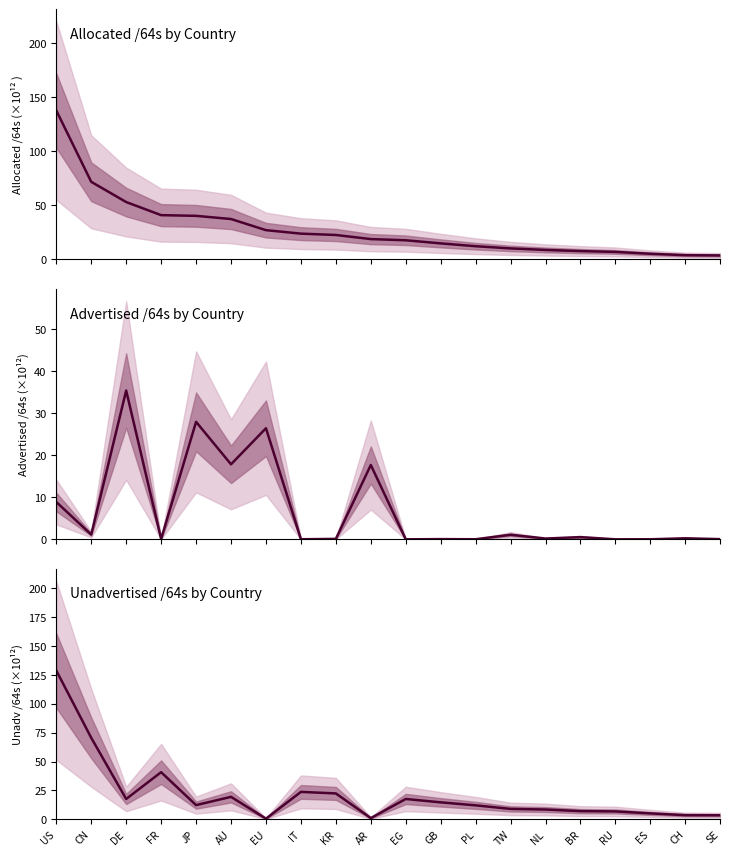

Reading left to right, what are all the values shown in this chart?

Allocated /64s by Country: 137.7	71.7	53.0	40.9	40.2	37.3	27.0	23.8	22.5	18.7	17.6	14.8	12.1	10.1	8.7	7.6	6.9	5.1	3.9	3.6
Advertised /64s by Country: 8.9	1.1	35.4	0.1	27.9	17.8	26.4	0.0	0.1	17.7	0.0	0.1	0.0	1.1	0.2	0.5	0.0	0.0	0.2	0.0
Unadvertised /64s by Country: 128.8	70.6	17.6	40.8	12.3	19.5	0.6	23.7	22.4	1.1	17.6	14.7	12.1	9.0	8.5	7.1	6.9	5.1	3.6	3.5